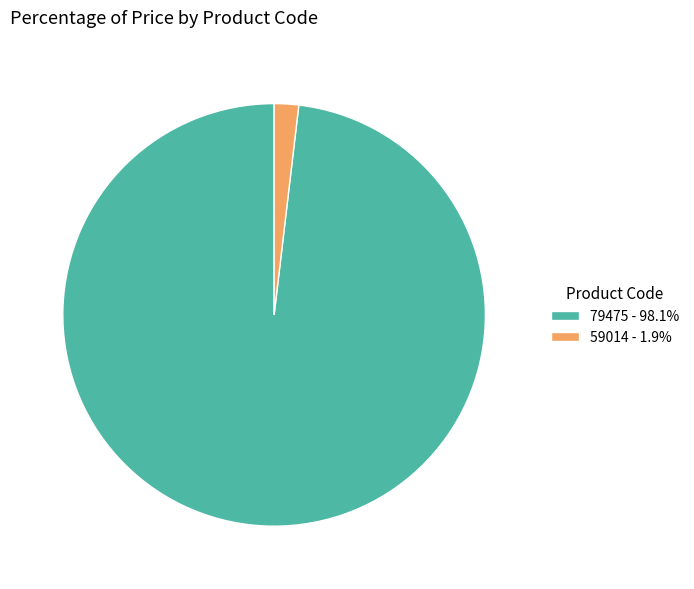

Is 79475 the majority of the pie?

Yes